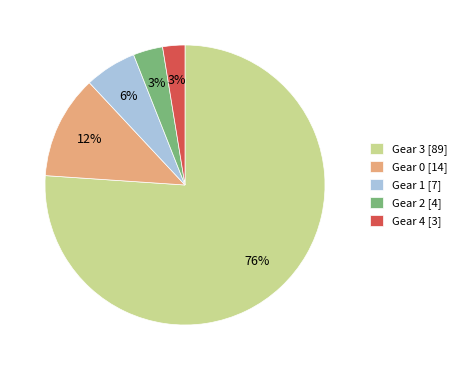

To the nearest percent, what portion does Gear 3 represent?

76%